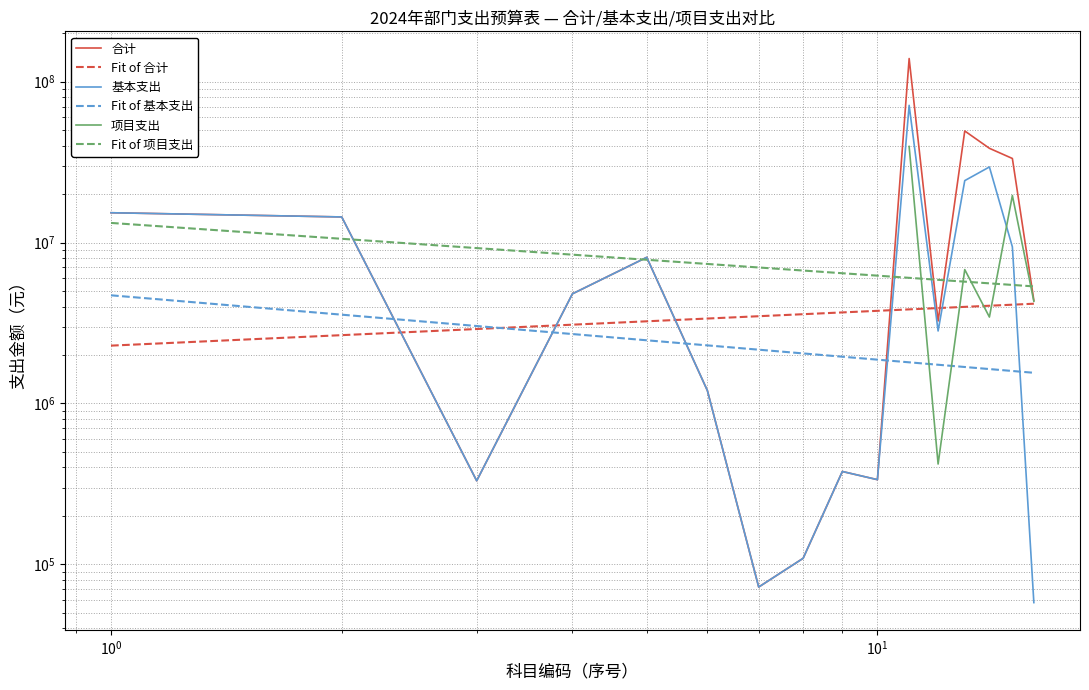

Does the chart have visible grid lines?

Yes